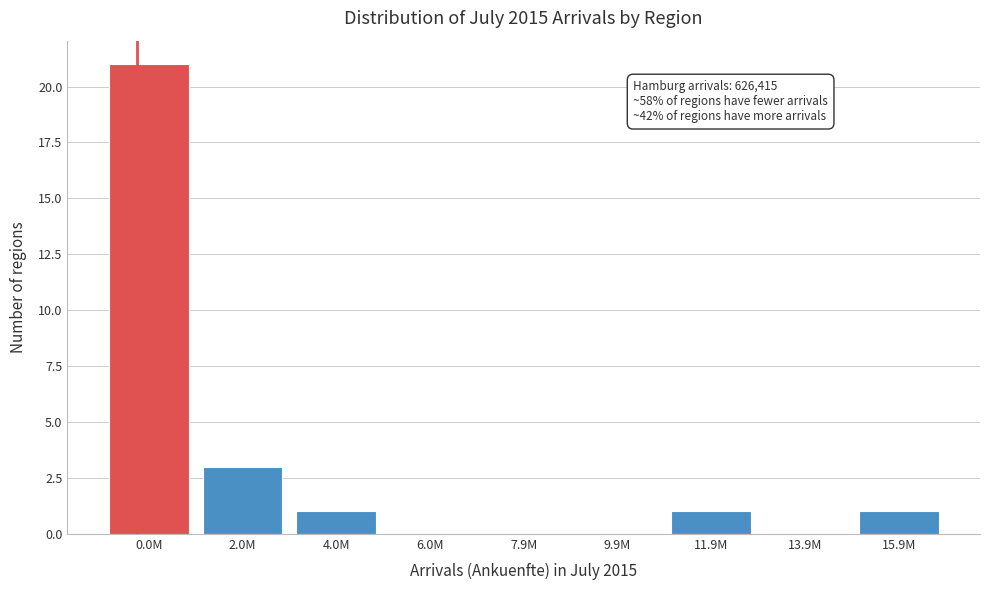

Reading right to left, extract all data points from this chart.

15.9M=1	13.9M=0	11.9M=1	9.9M=0	7.9M=0	6.0M=0	4.0M=1	2.0M=3	0.0M=21